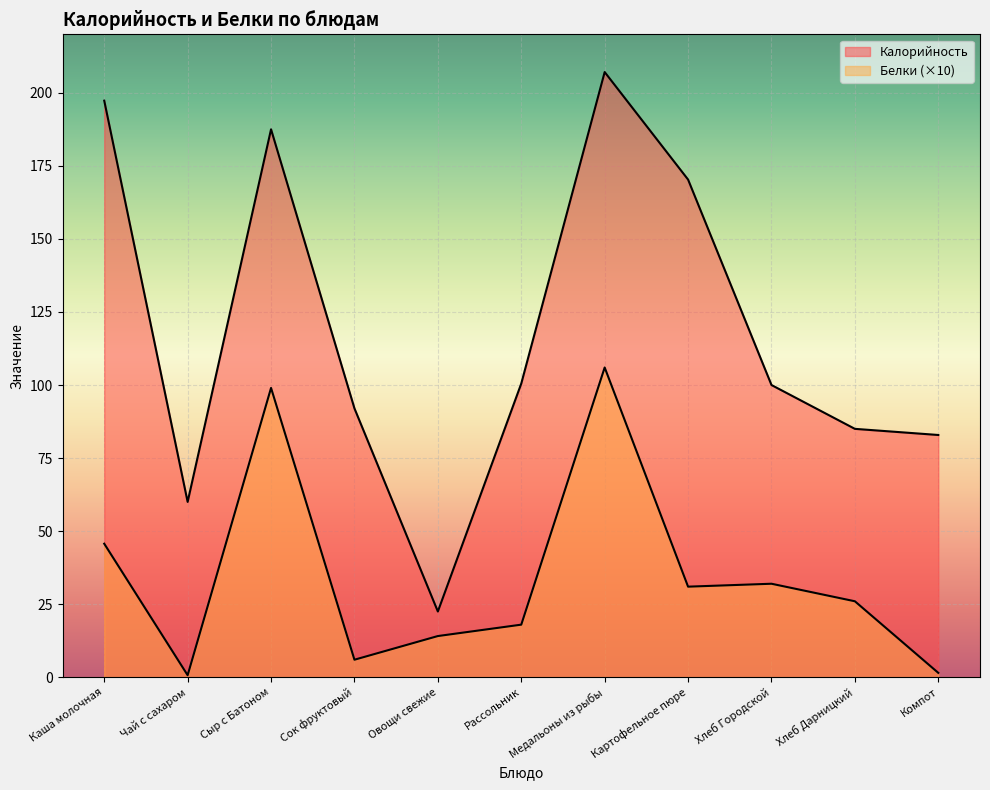

Which series has the largest total across all categories?

Калорийность